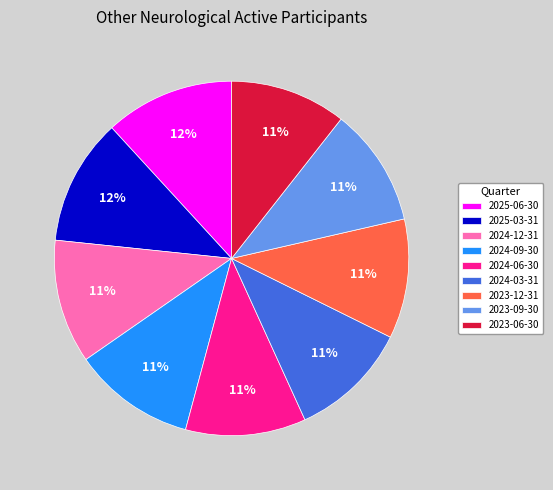

To the nearest percent, what is the average slice percentage?

11%